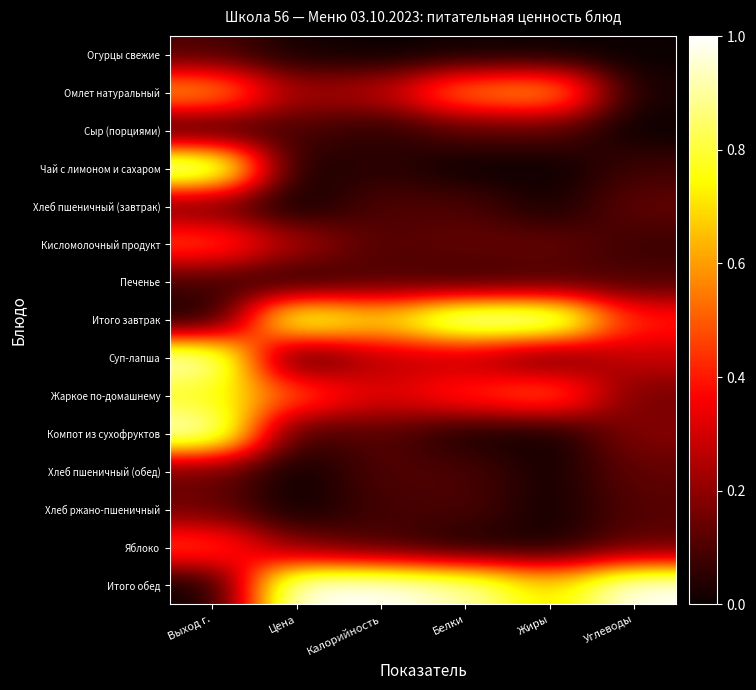

Count the number of categories in the chart.

6